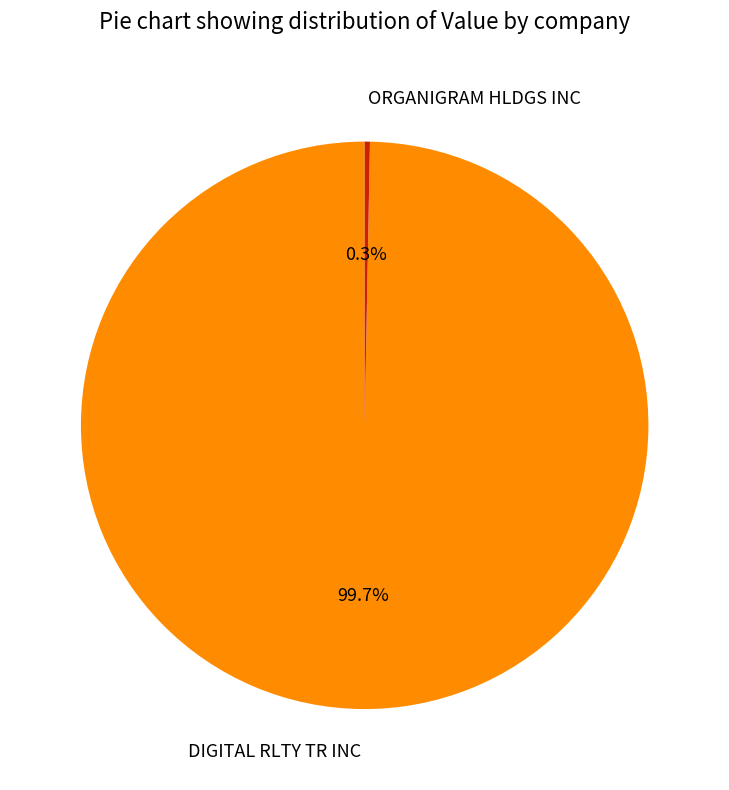

Between ORGANIGRAM HLDGS INC and DIGITAL RLTY TR INC, which is larger?

DIGITAL RLTY TR INC